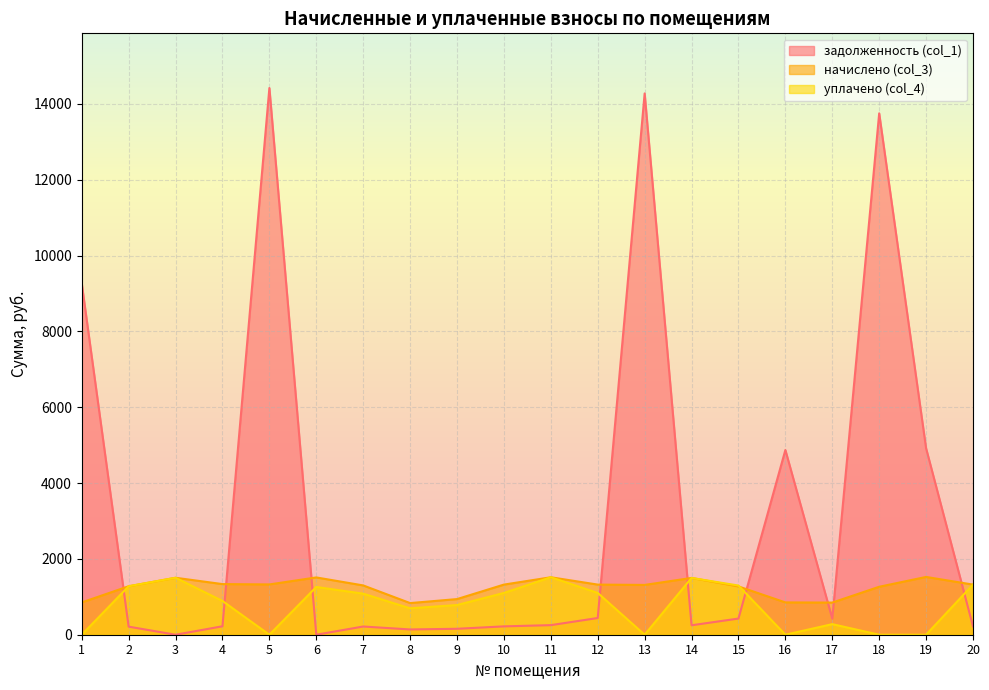

Reading left to right, extract all data points from this chart.

задолженность (col_1): 9262.2	213.0	0.0	222.5	14418.1	0.0	216.6	139.1	156.7	220.3	252.5	440.8	14275.2	249.2	426.1	4871.2	424.4	13750.2	4916.0	220.3
начислено (col_3): 852.1	1278.1	1502.0	1335.2	1326.4	1510.9	1300.0	834.5	939.9	1322.0	1515.2	1322.0	1313.2	1497.7	1273.7	852.1	847.7	1264.9	1524.0	1322.0
уплачено (col_4): 0.0	1278.1	1502.0	890.1	0.0	1259.0	1083.0	696.2	783.2	1101.7	1515.2	1101.7	0.0	1497.7	1297.1	0.0	279.2	0.0	0.0	1322.0